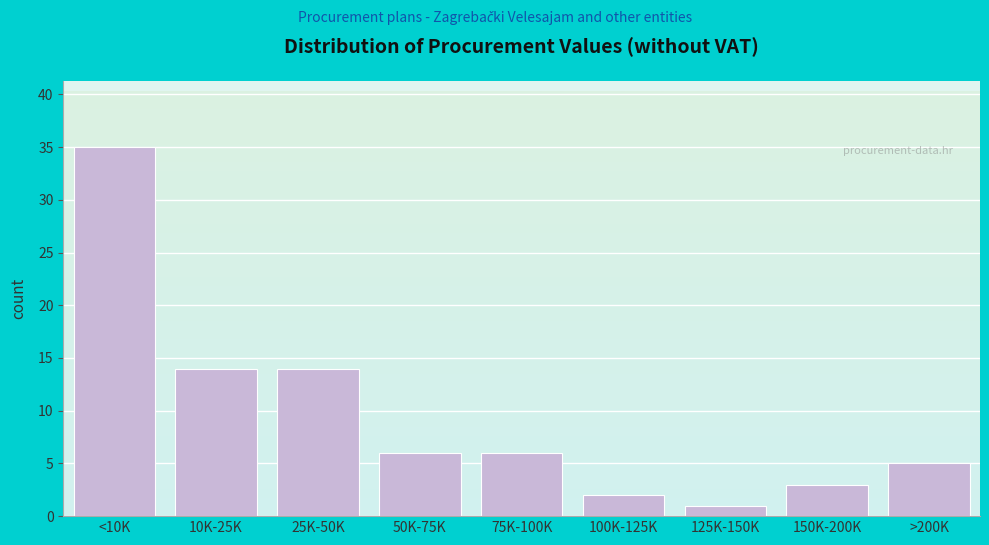

Reading right to left, what are all the values shown in this chart?

5	3	1	2	6	6	14	14	35